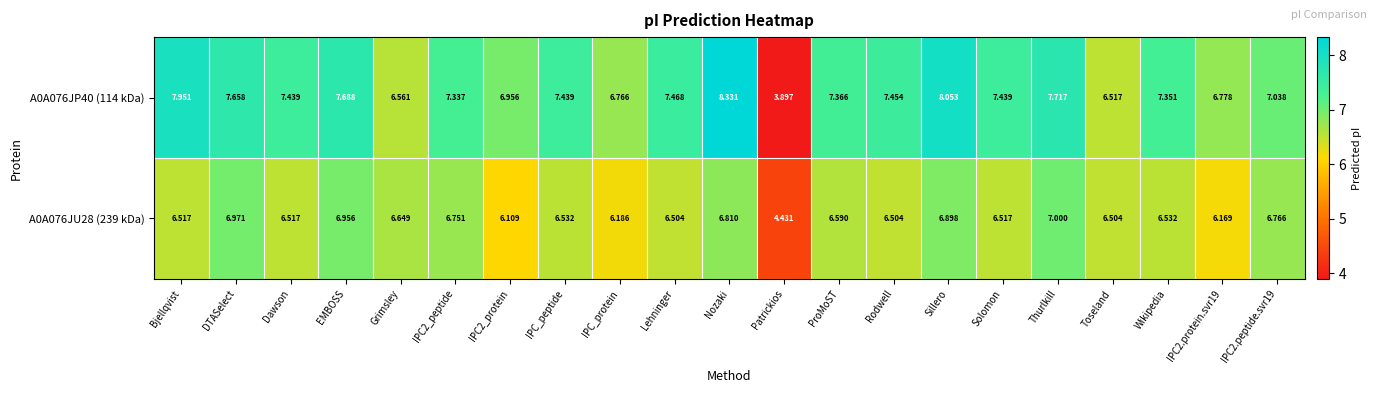

Which label corresponds to the smallest value in the chart?

Patrickios